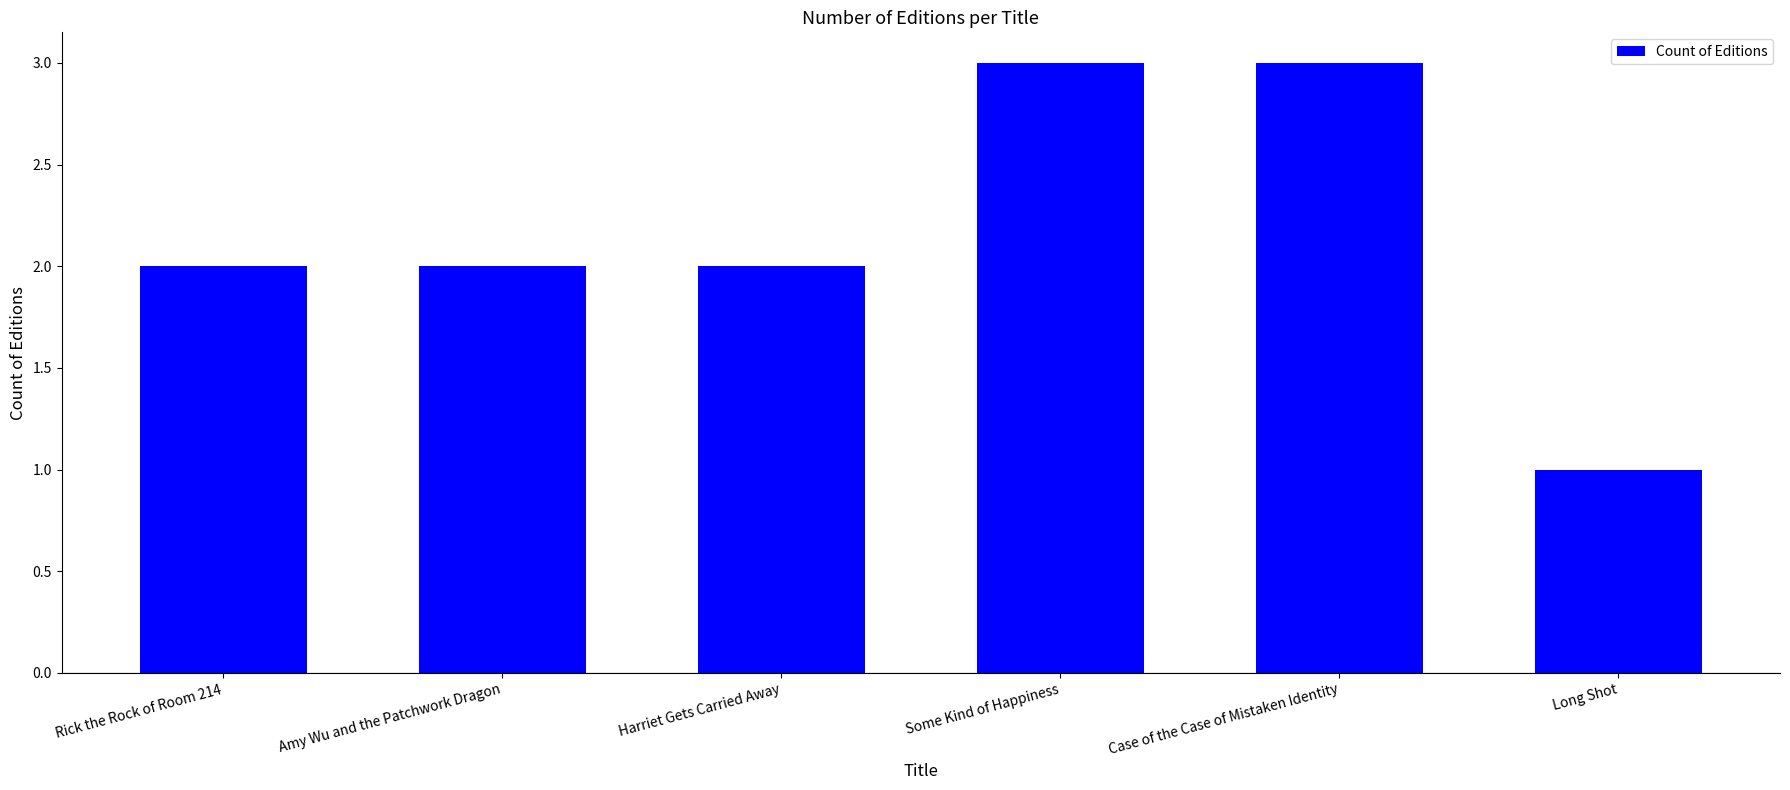

Read the value at Case of the Case of Mistaken Identity.

3